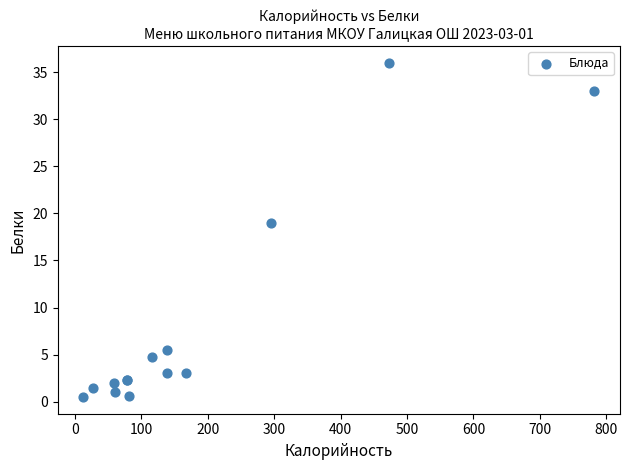

What Y value in the scatter plot is closest to 18?

19.0